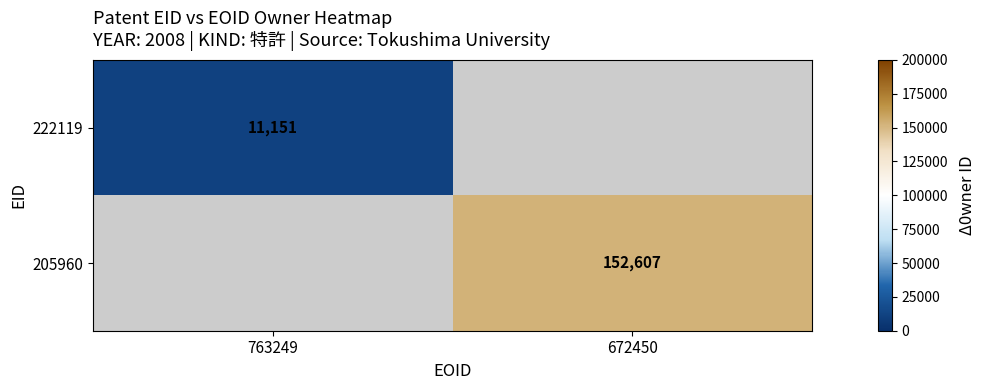

Is it true that 205960 equals 152607 at 672450?

True